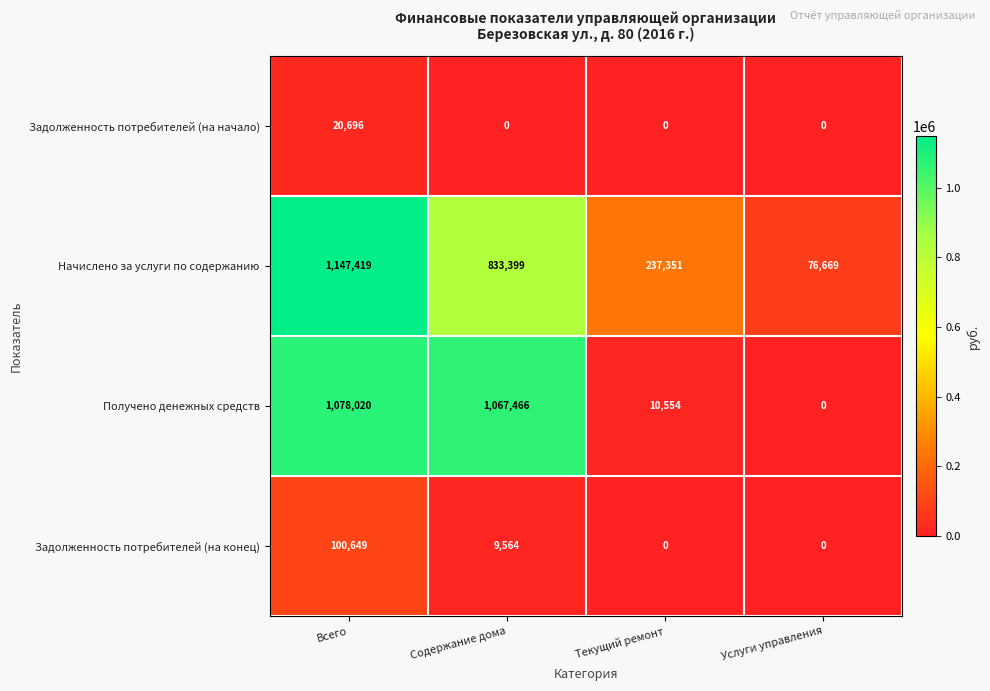

Which series has the largest total across all categories?

Начислено за услуги по содержанию